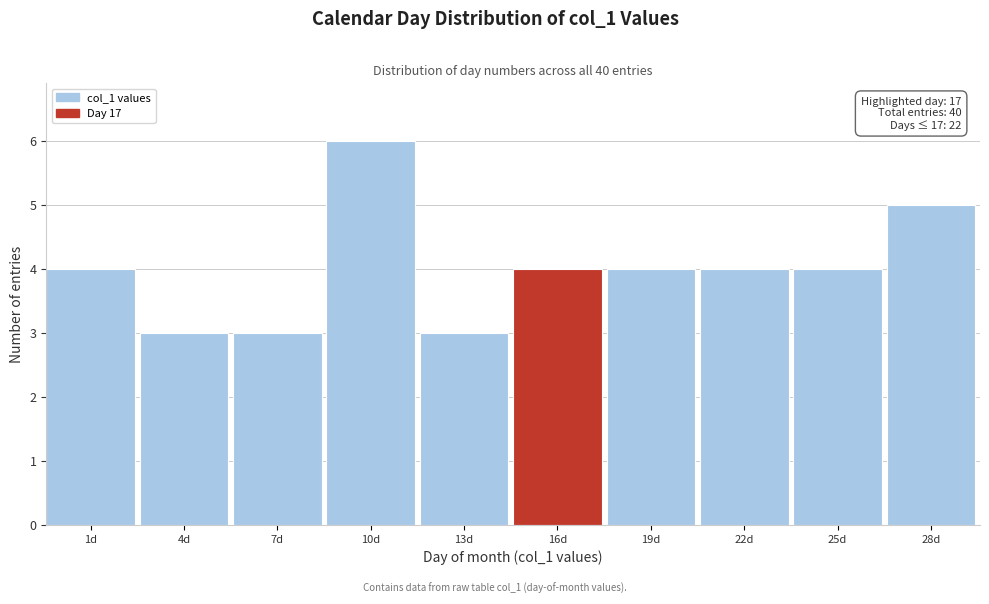

Reading left to right, what are all the values shown in this chart?

4	3	3	6	3	4	4	4	4	5